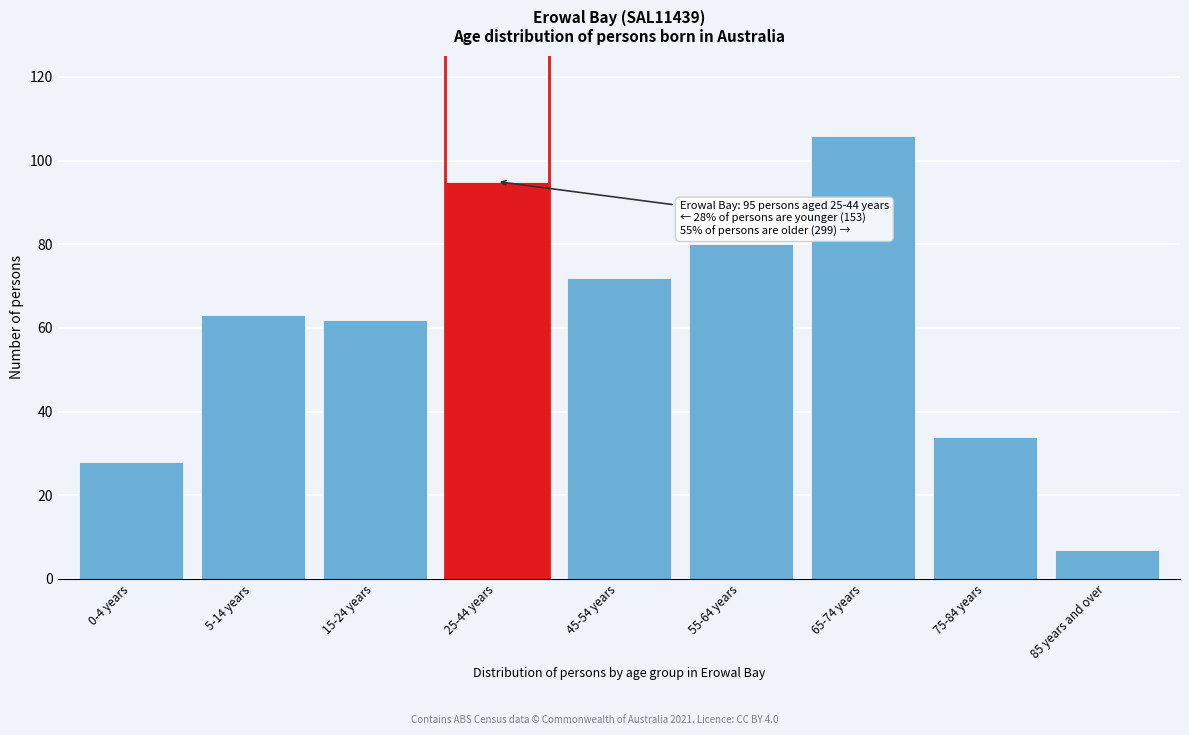

Reading right to left, list all the values displayed in this chart.

7	34	106	80	72	95	62	63	28